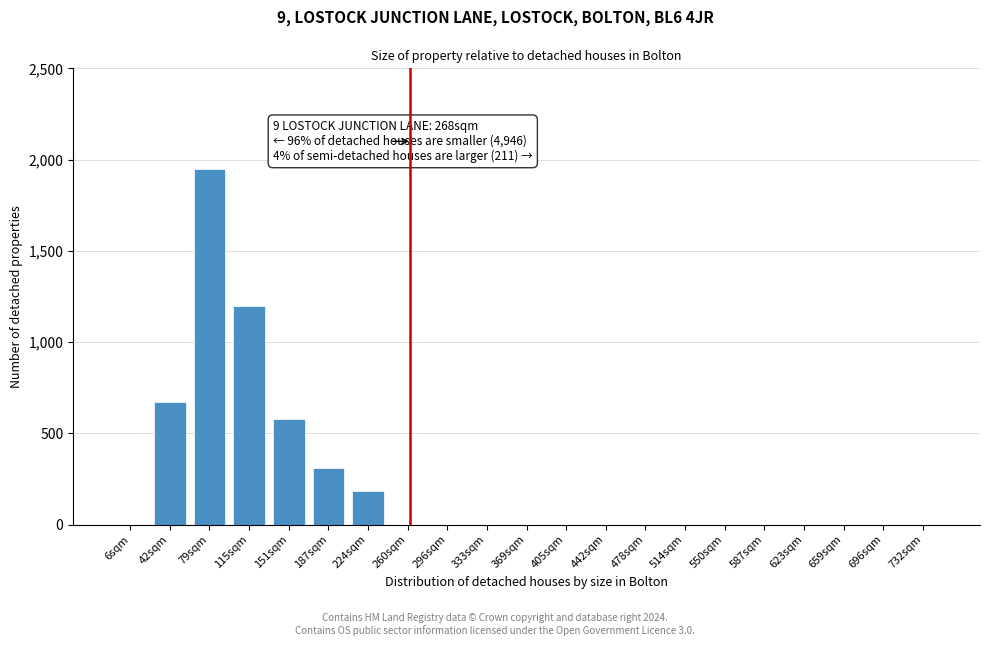

Reading right to left, transcribe all the data shown in this chart.

732sqm=0	696sqm=0	659sqm=0	623sqm=0	587sqm=0	550sqm=0	514sqm=0	478sqm=0	442sqm=0	405sqm=0	369sqm=0	333sqm=0	296sqm=0	260sqm=0	224sqm=185	187sqm=310	151sqm=580	115sqm=1200	79sqm=1950	42sqm=670	6sqm=0